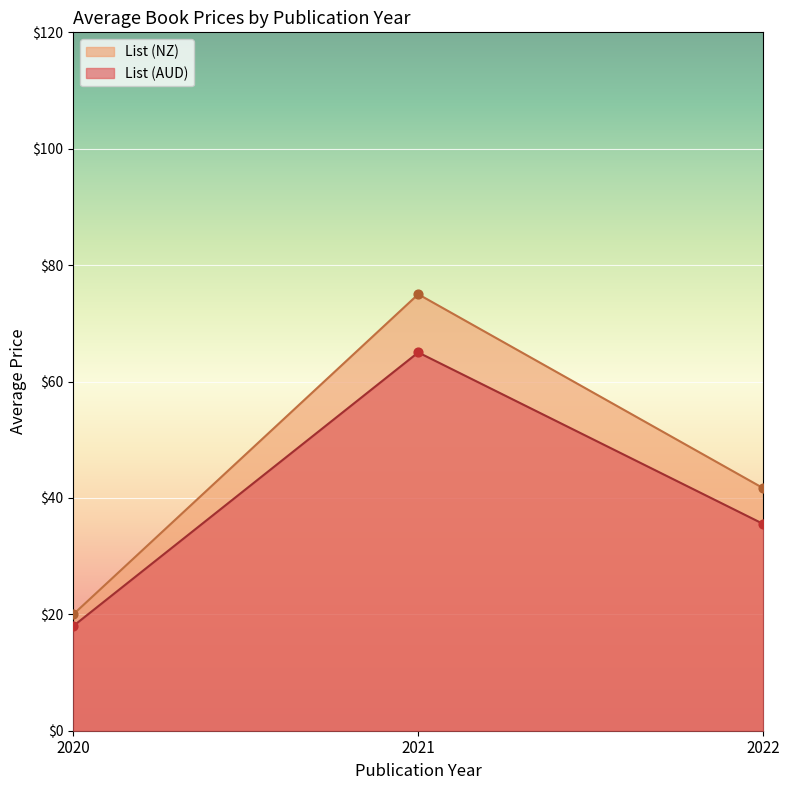

Which series contains the lowest Y value?

List (AUD)